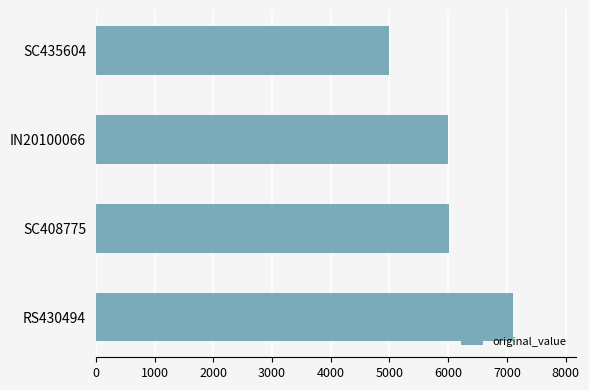

How many bars are there in total?

4